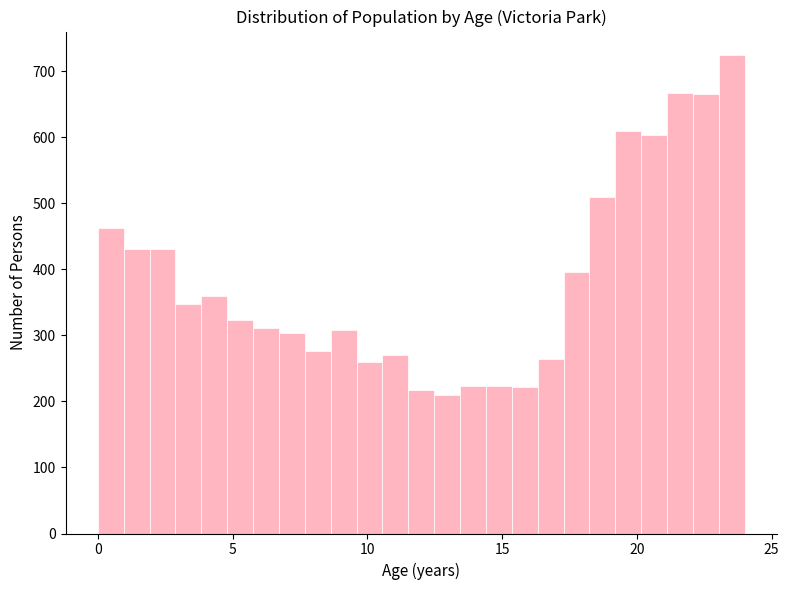

Around what value on the x-axis is the tallest bar? Give the approximate position of its centre, as read against the axis.

23.5